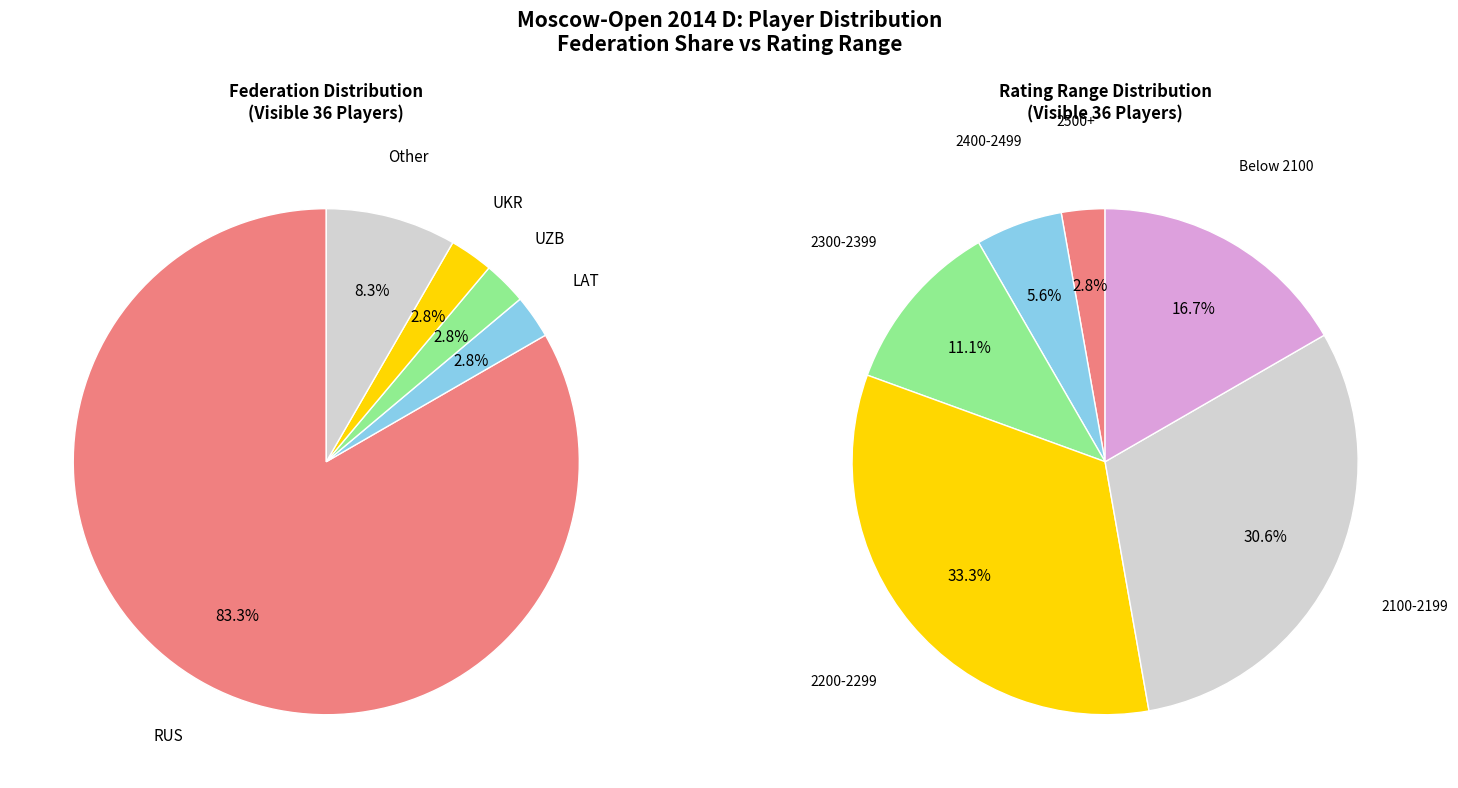

Between RUS and Other, which is larger?

RUS